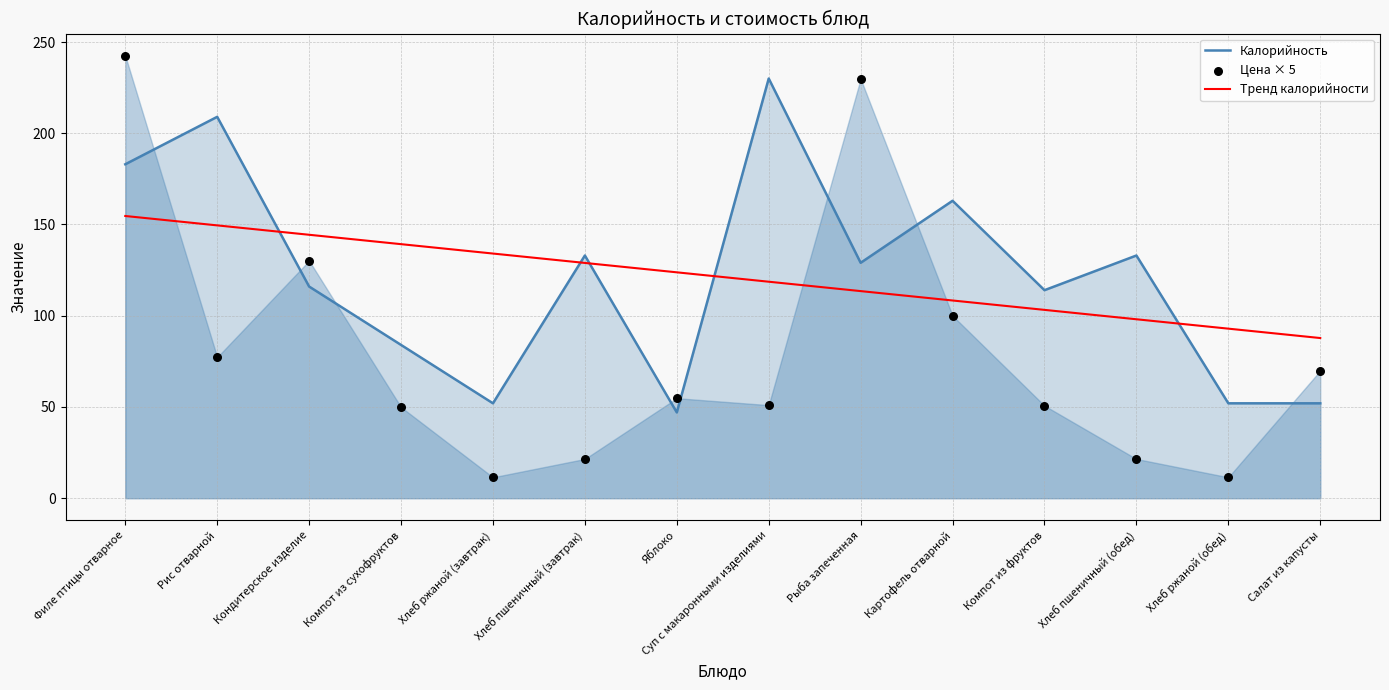

Which series contains the lowest Y value?

Цена × 5